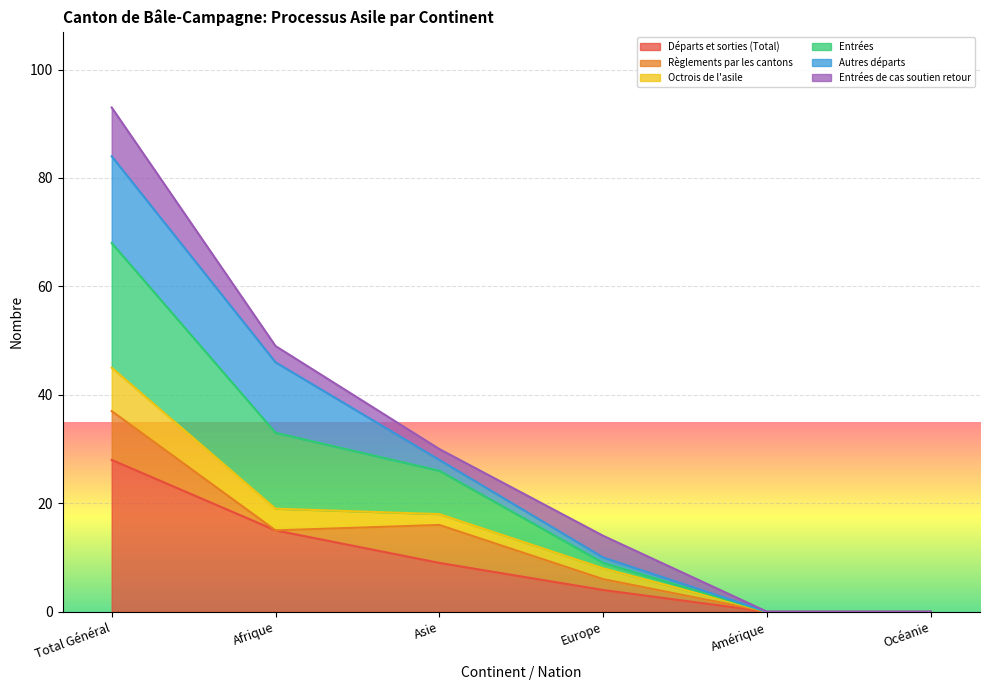

Between Afrique and Amérique, which is larger?

Afrique